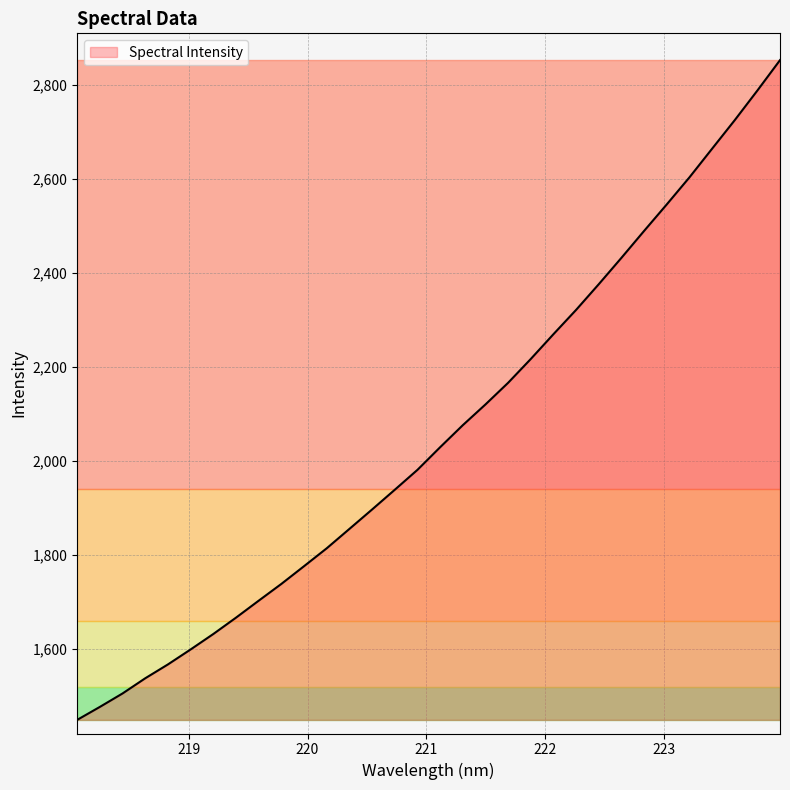

What is the difference between the maximum and minimum values?

1404.1